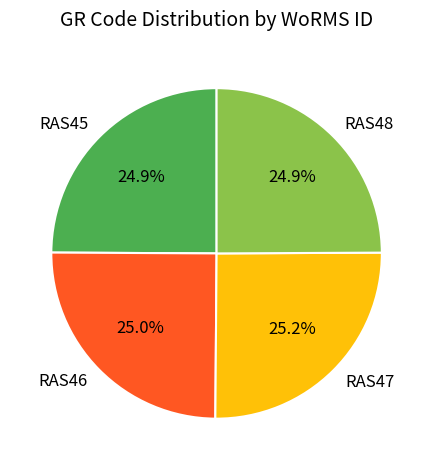

What percentage is the RAS47 slice, to the nearest percent?

25%